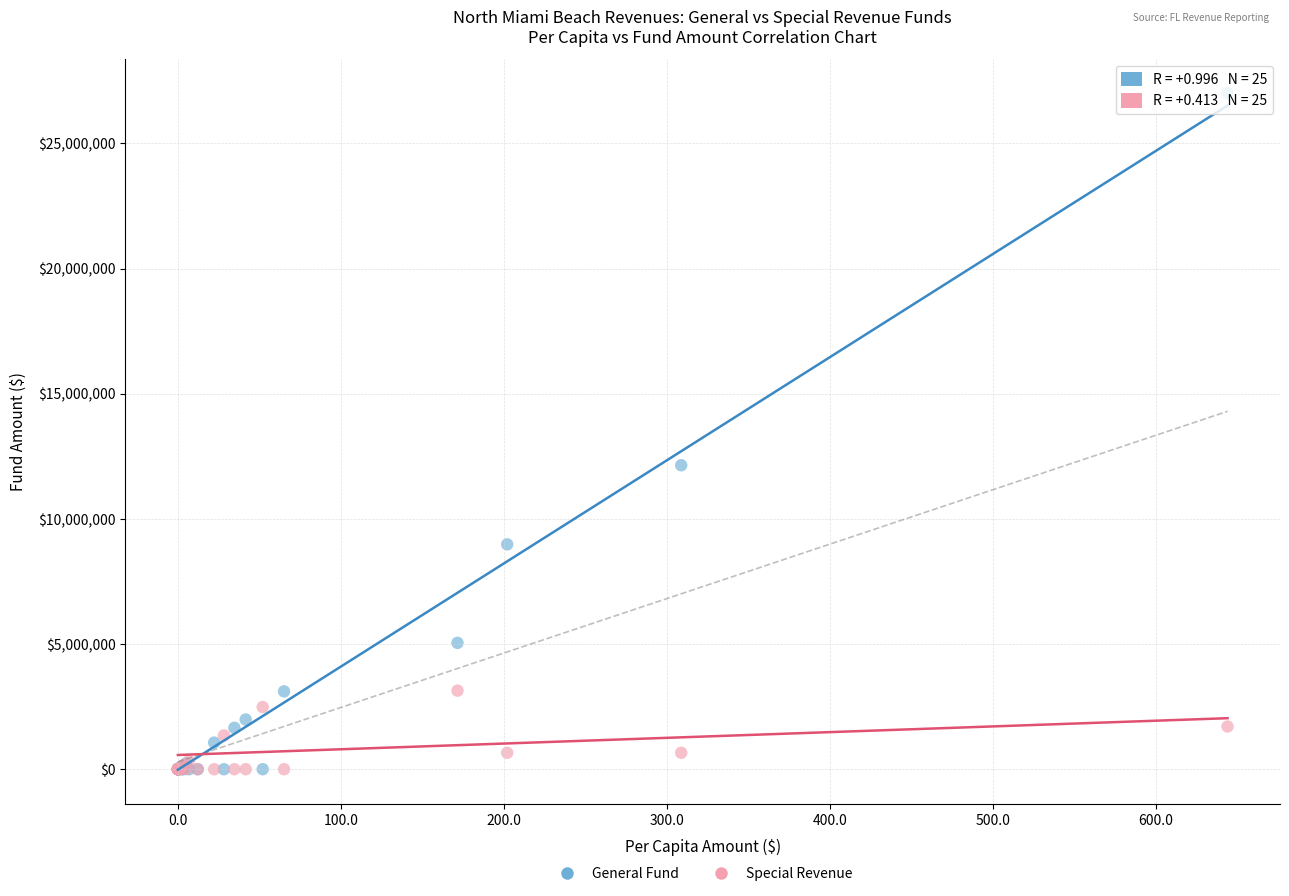

Which series reaches the maximum Y coordinate?

General Fund